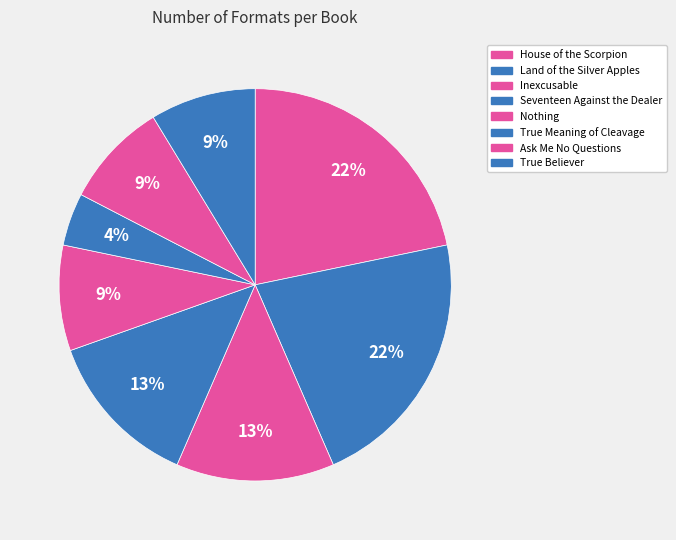

How many segments does this pie chart have?

8